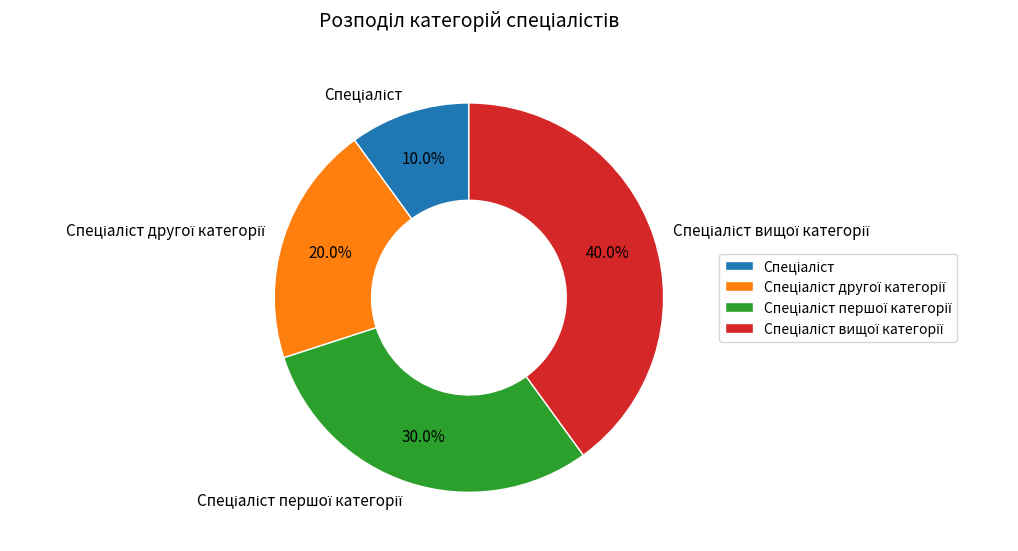

Count the number of slices in the pie.

4